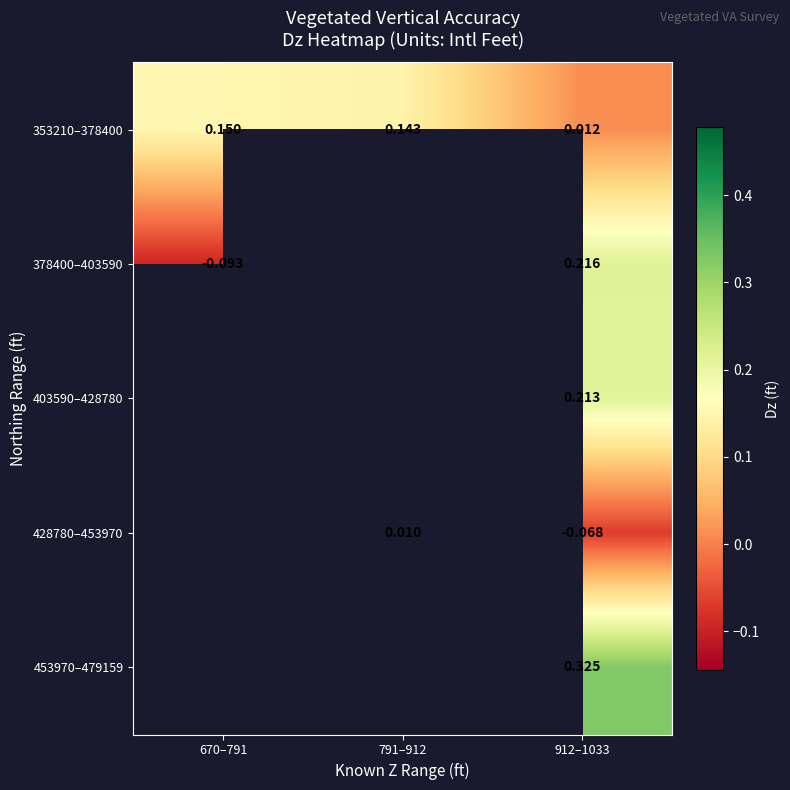

Which series changed the most between 670–791 and 791–912?

353210–378400